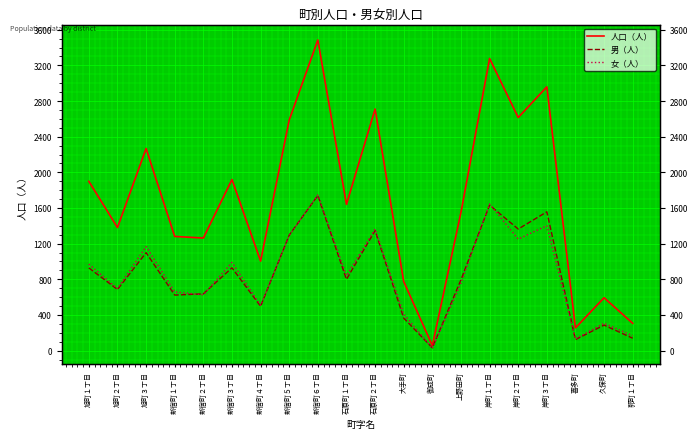

How many values in the 人口（人） series exceed 1641?

9